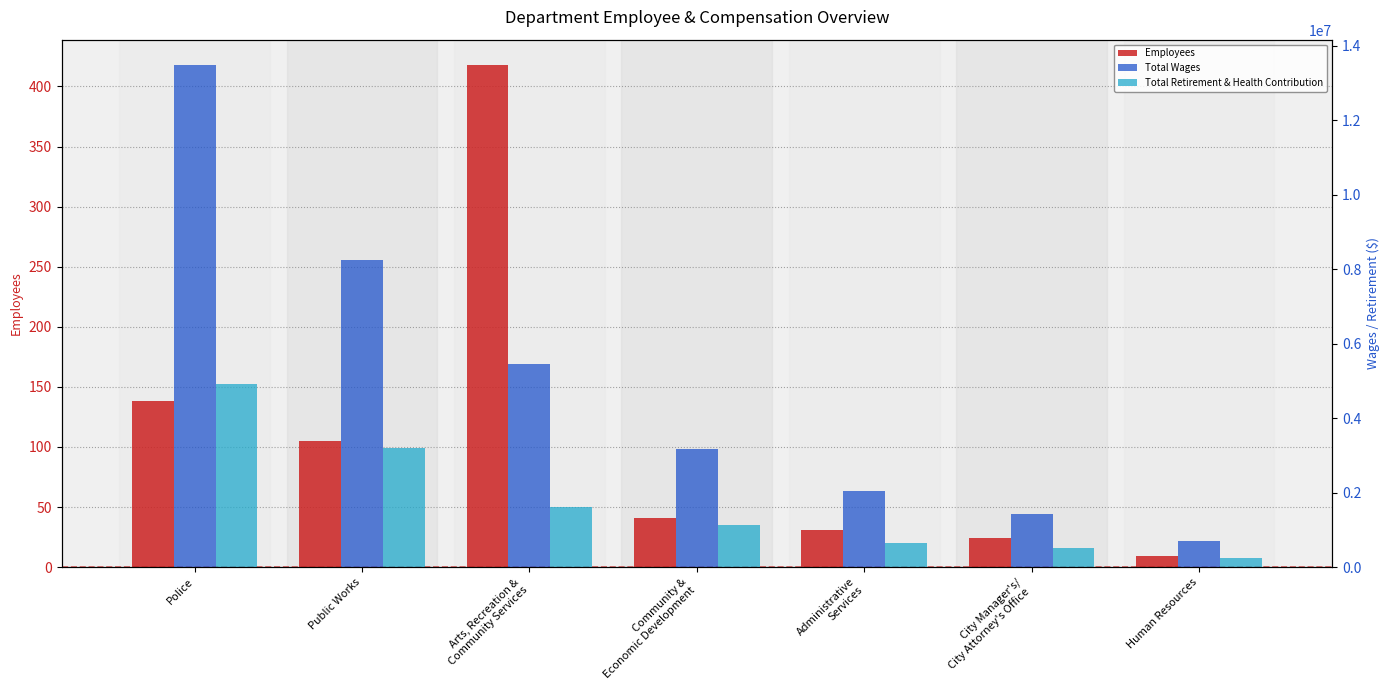

Reading right to left, transcribe all the data shown in this chart.

Employees: Human Resources=9	City Manager's/
City Attorney's Office=24	Administrative
Services=31	Community &
Economic Development=41	Arts, Recreation &
Community Services=418	Public Works=105	Police=138
Total Wages: Human Resources=692117	City Manager's/
City Attorney's Office=1436061	Administrative
Services=2033540	Community &
Economic Development=3166288	Arts, Recreation &
Community Services=5459973	Public Works=8239222	Police=13483177
Total Retirement & Health Contribution: Human Resources=253003	City Manager's/
City Attorney's Office=504325	Administrative
Services=659689	Community &
Economic Development=1118031	Arts, Recreation &
Community Services=1601630	Public Works=3209598	Police=4919074